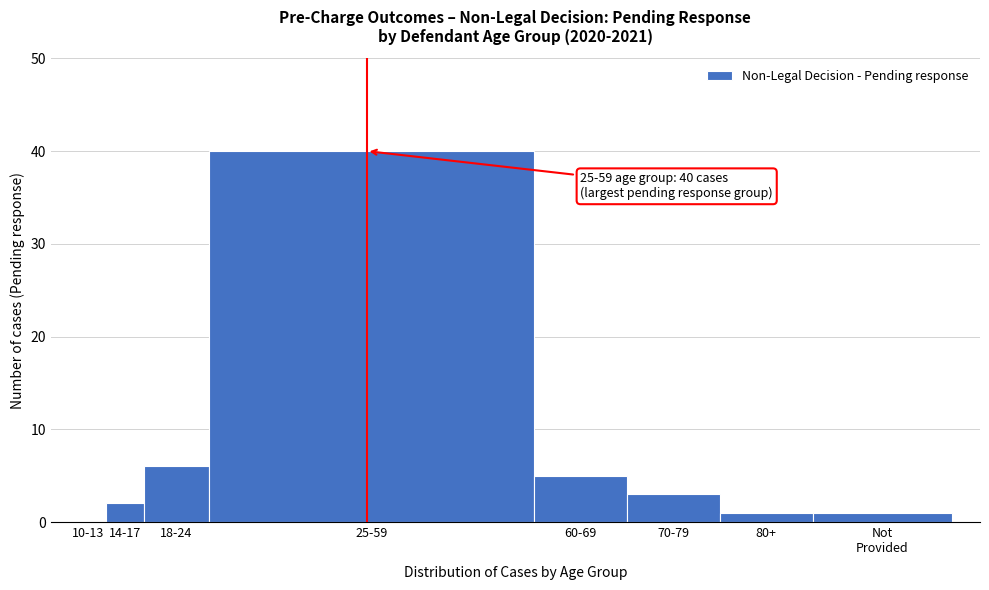

What is the maximum value shown in the chart?

40